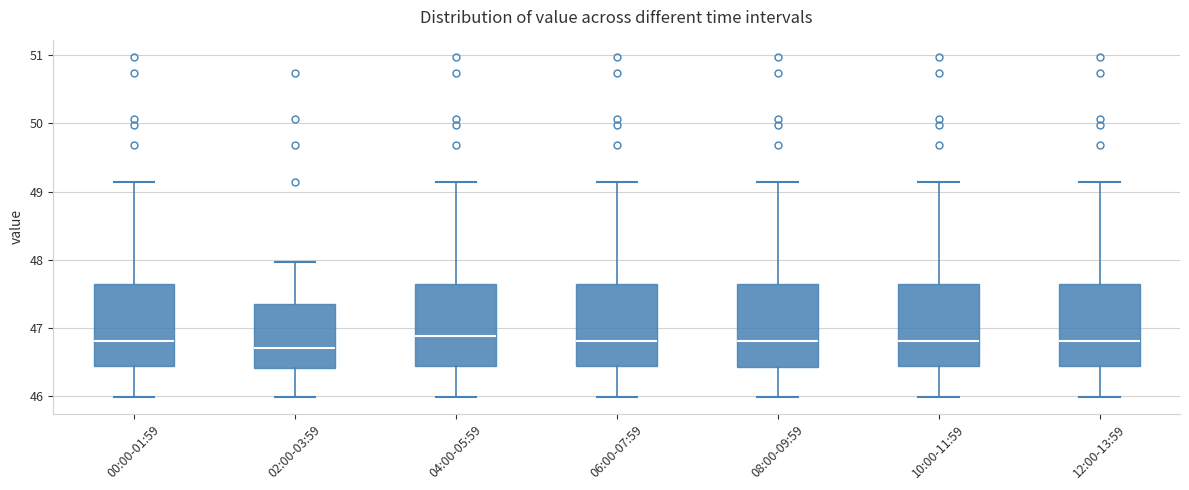

Reading left to right, transcribe this box plot: for each box, give where its median line is, the range the box spans, and where its two whiskers end, as read against the y-axis. The values are not printed on the chart, so give them approximately, as read against the axis.

00:00-01:59: median 46.8, box 46.4 to 47.6, whiskers 46.0 to 49.1
02:00-03:59: median 46.7, box 46.4 to 47.4, whiskers 46.0 to 48.0
04:00-05:59: median 46.9, box 46.4 to 47.6, whiskers 46.0 to 49.1
06:00-07:59: median 46.8, box 46.4 to 47.6, whiskers 46.0 to 49.1
08:00-09:59: median 46.8, box 46.4 to 47.6, whiskers 46.0 to 49.1
10:00-11:59: median 46.8, box 46.4 to 47.6, whiskers 46.0 to 49.1
12:00-13:59: median 46.8, box 46.4 to 47.6, whiskers 46.0 to 49.1